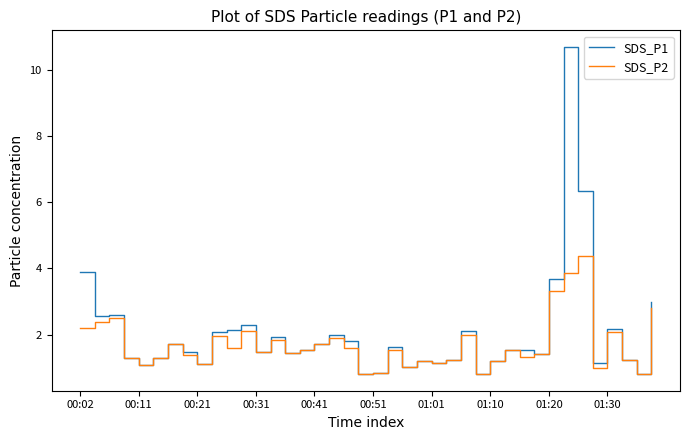

In SDS_P1, how many points are lower than both neighbors (excluding endpoints)?

12